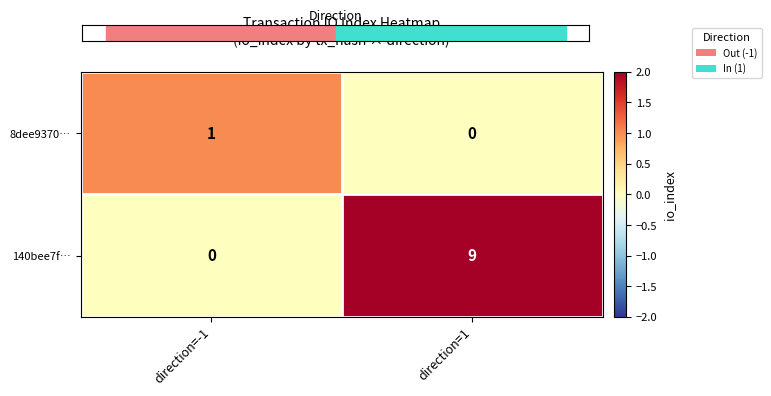

What is the spread (max minus min) of values at direction=1?

9